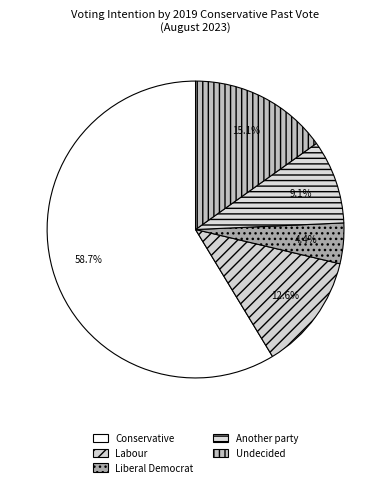

How many segments does this pie chart have?

5